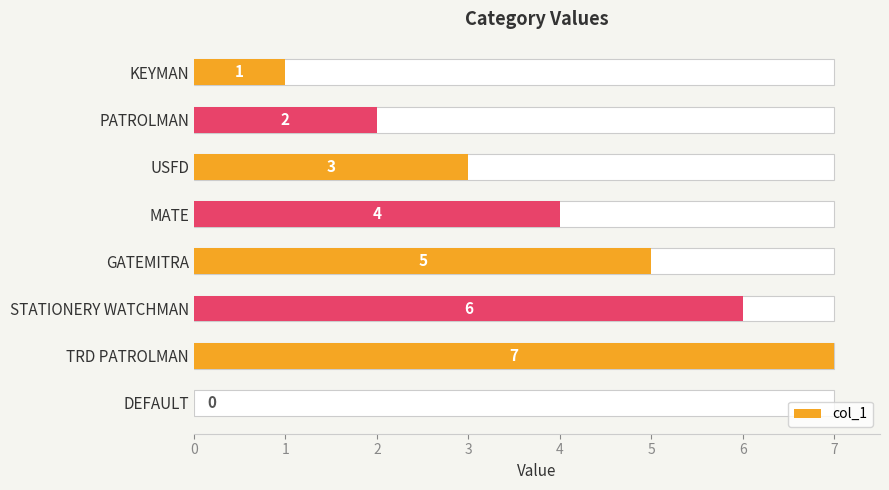

What is the difference between the values at GATEMITRA and KEYMAN?

4